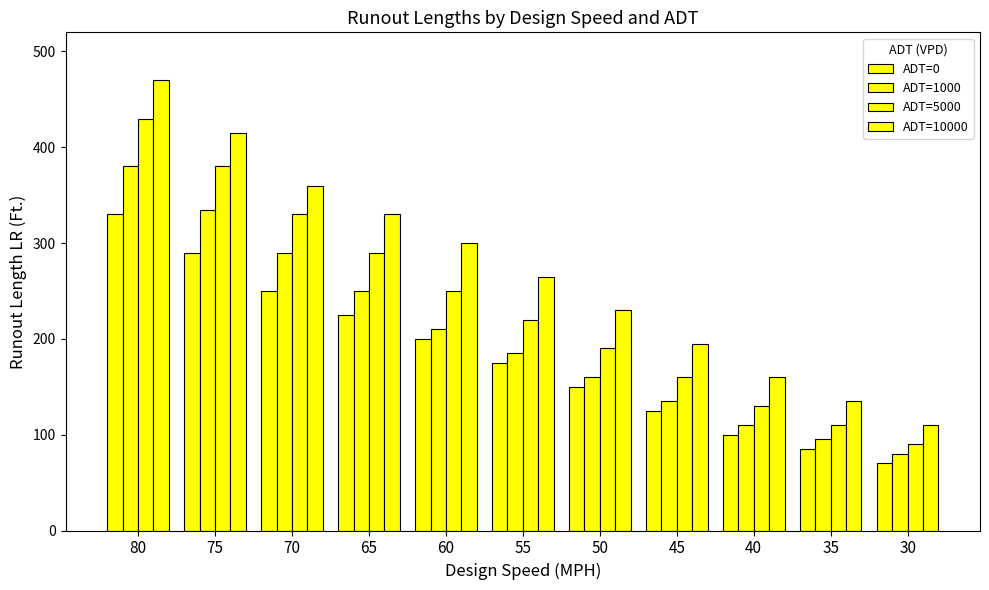

How many data points in ADT=0 are less than 175?

5